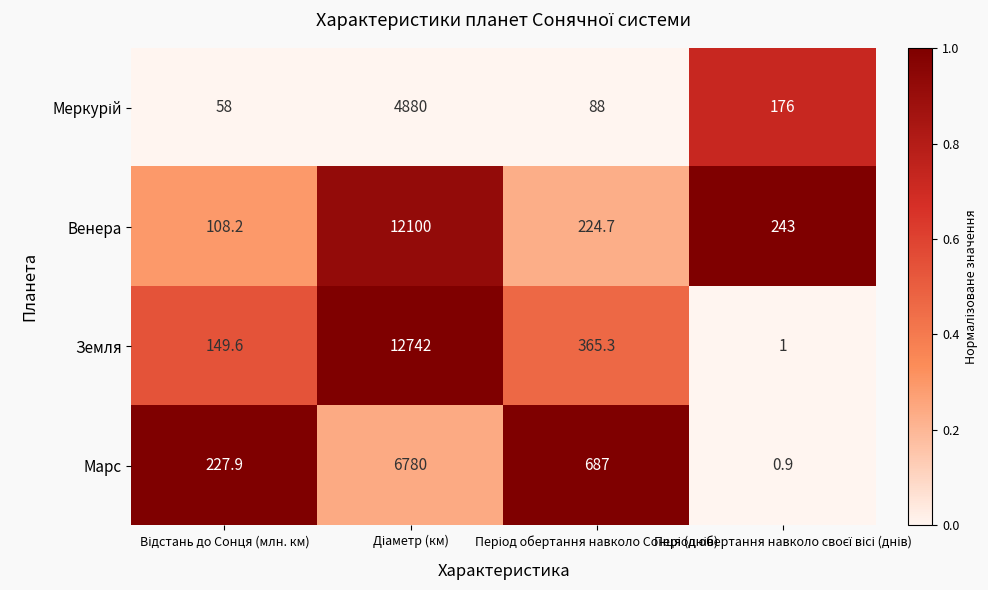

What is the sum of all Венера values?

12675.9